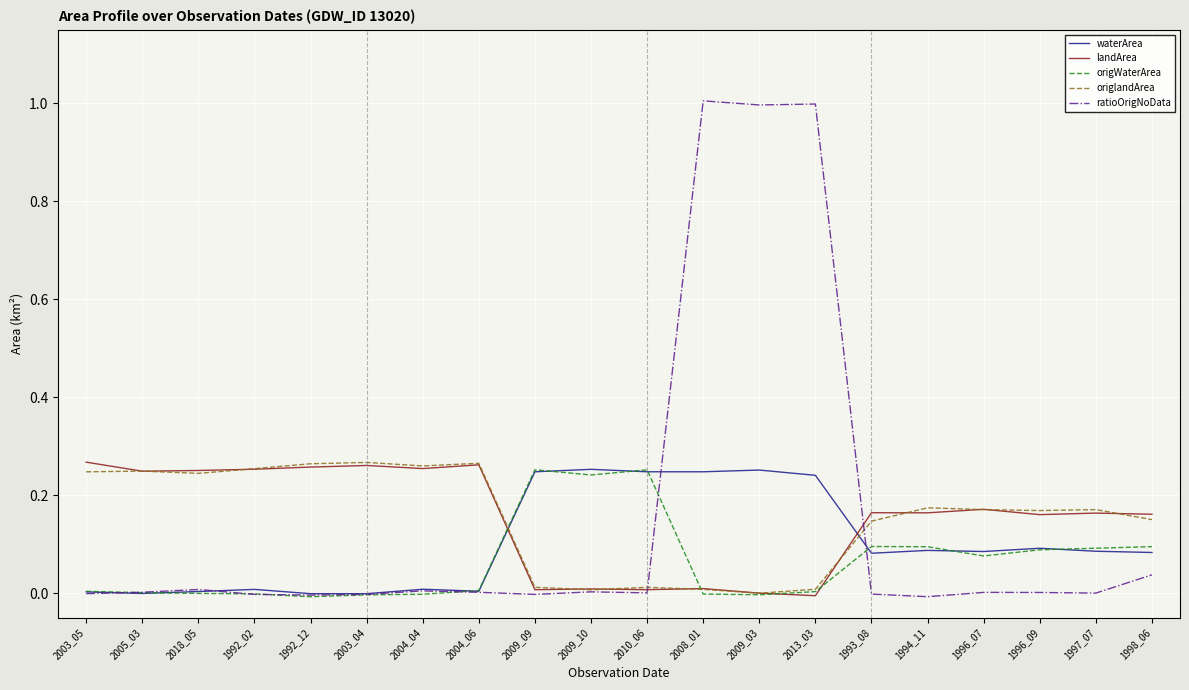

What is the sum of all waterArea values?

2.0